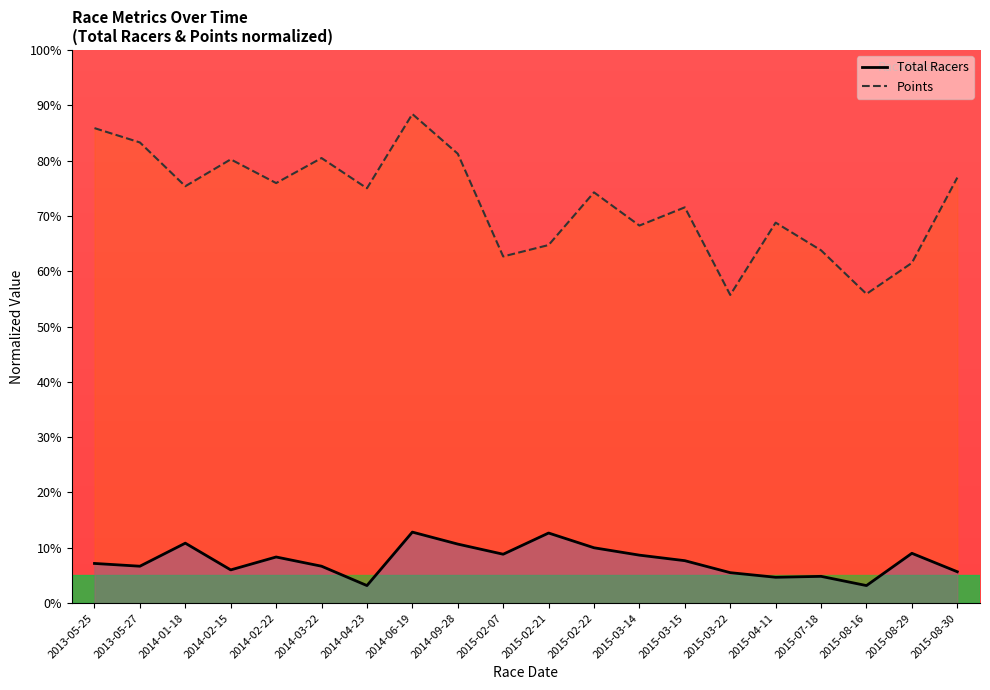

Is it true that Total Racers equals 21.2 at 2014-06-19?

False